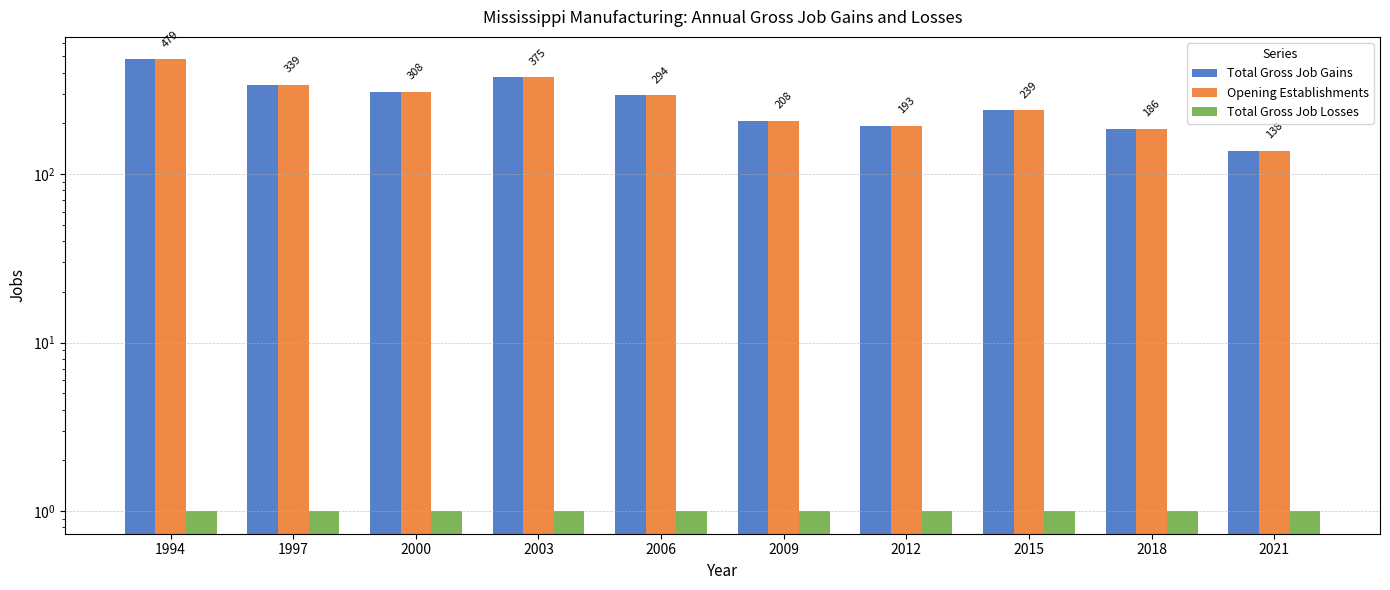

At 2003, list the series in order from largest to smallest.

Total Gross Job Gains, Opening Establishments, Total Gross Job Losses